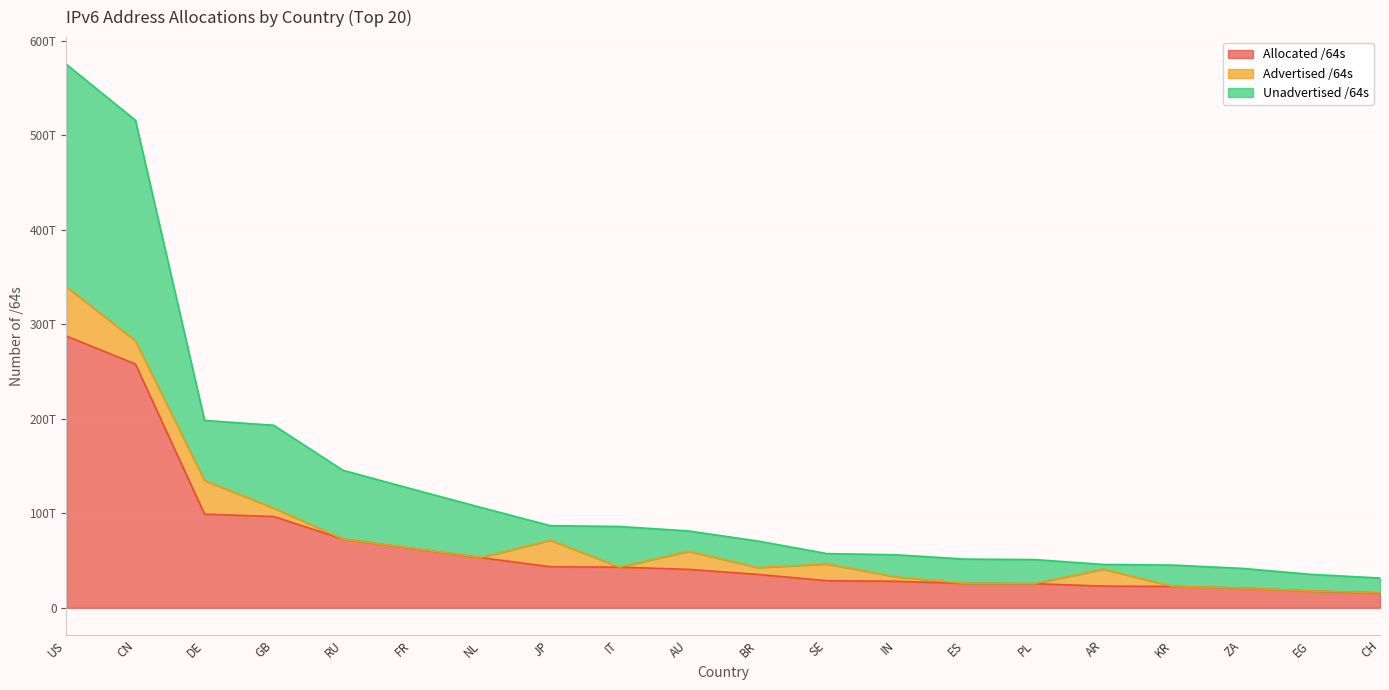

Is it true that Unadvertised /64s equals 9735325368451 at CH?

False